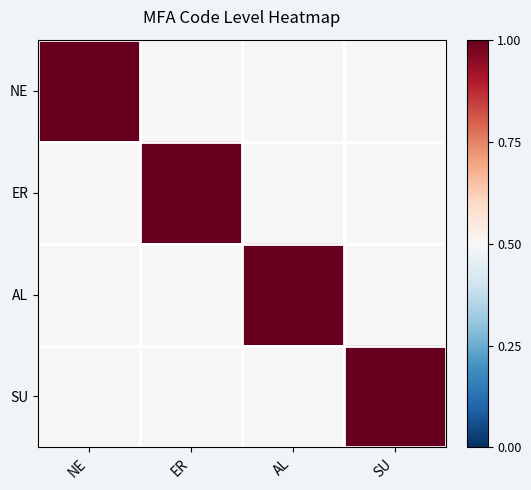

At which category does the chart reach its peak across all series?

NE